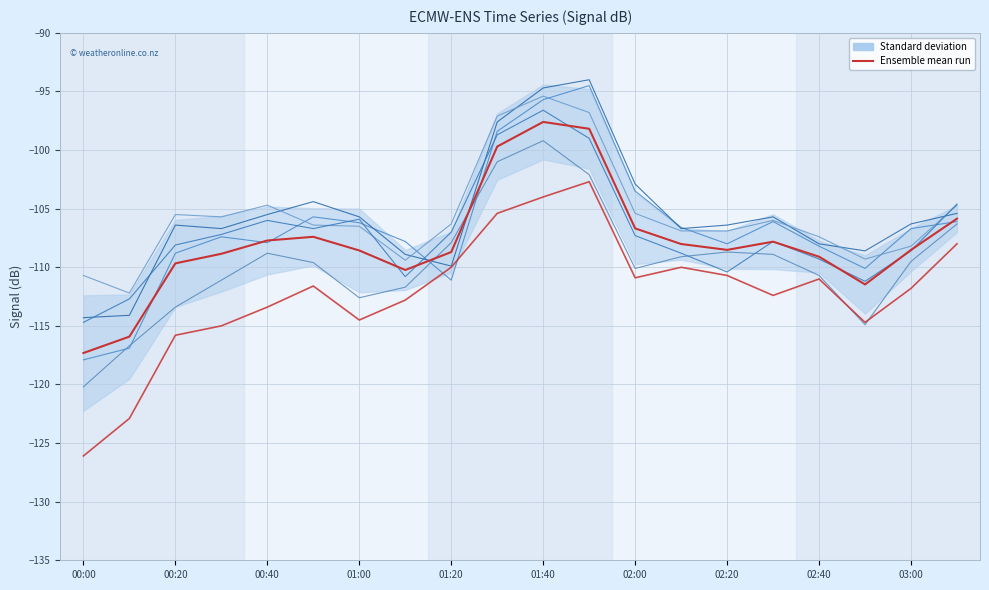

Which has a higher value, 2013/12/24 02:40 or 2013/12/24 01:50?

2013/12/24 01:50